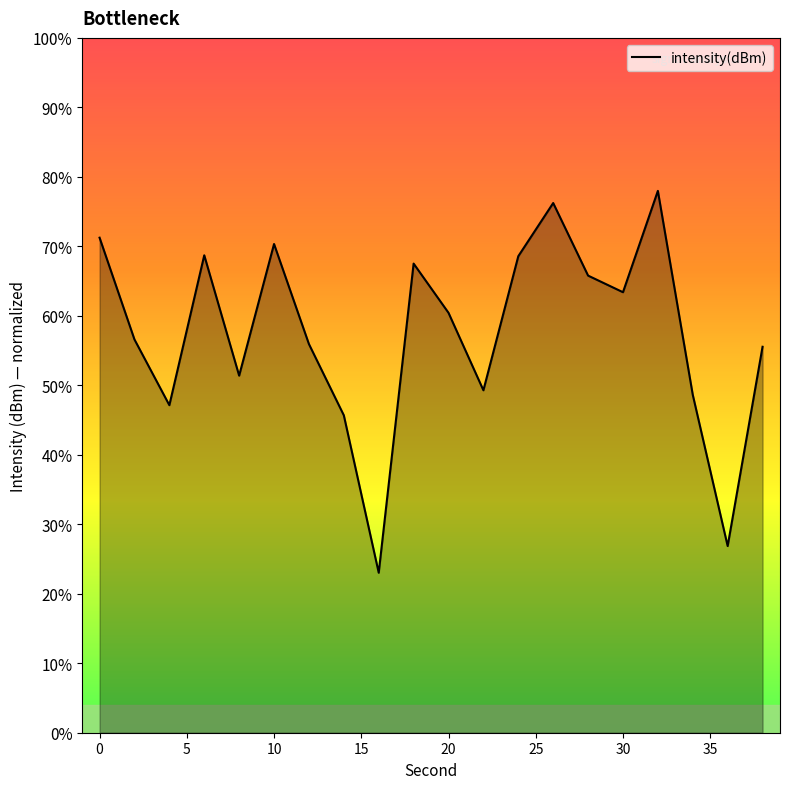

What is the maximum value shown in the chart?

78.0